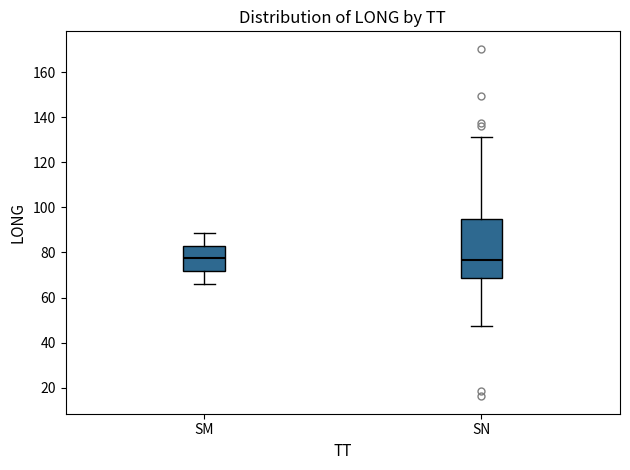

Where is the upper edge of the box for SM on the y-axis? The values are not printed on the chart, so give them approximately, as read against the axis.

82